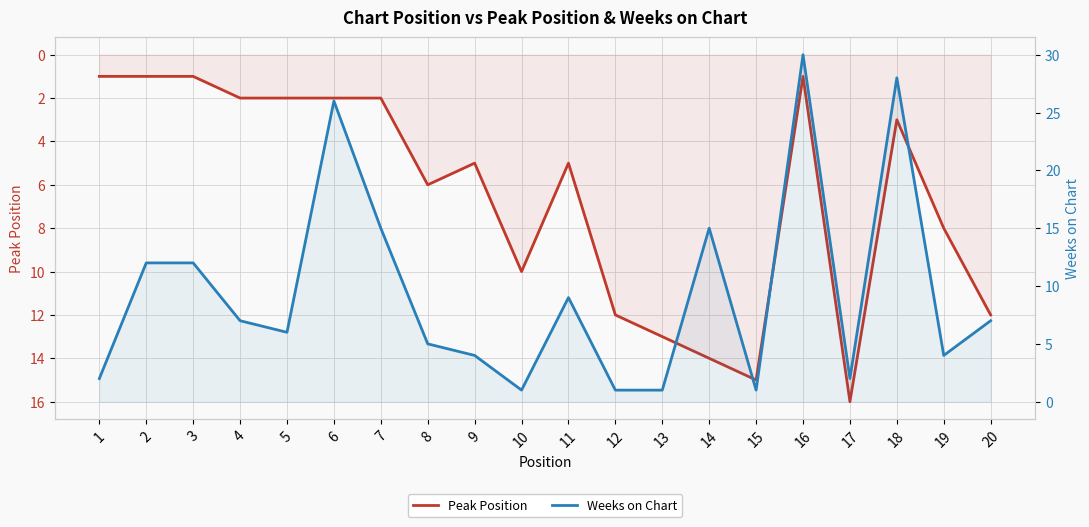

Which series has the largest range (max minus min)?

Weeks on Chart